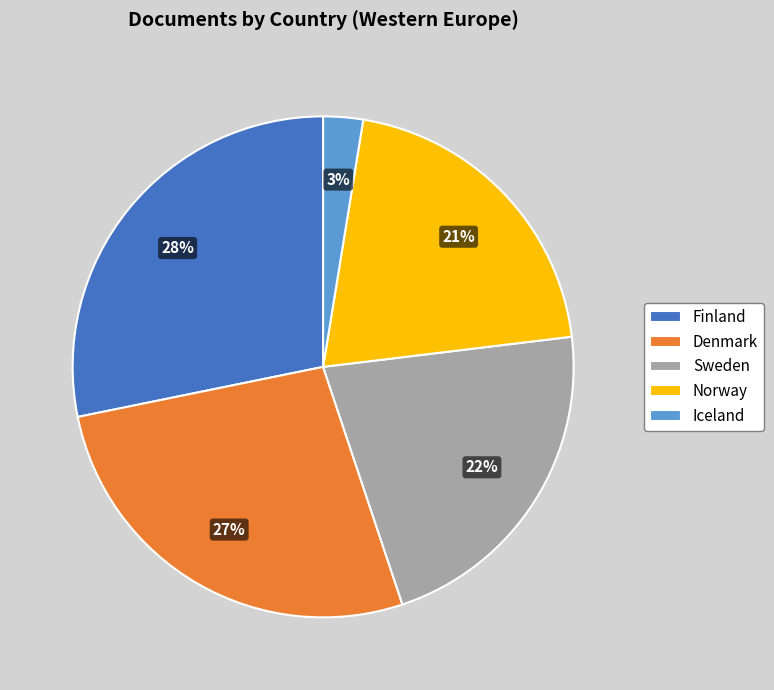

Rank the categories by value from highest to lowest.

Finland, Denmark, Sweden, Norway, Iceland